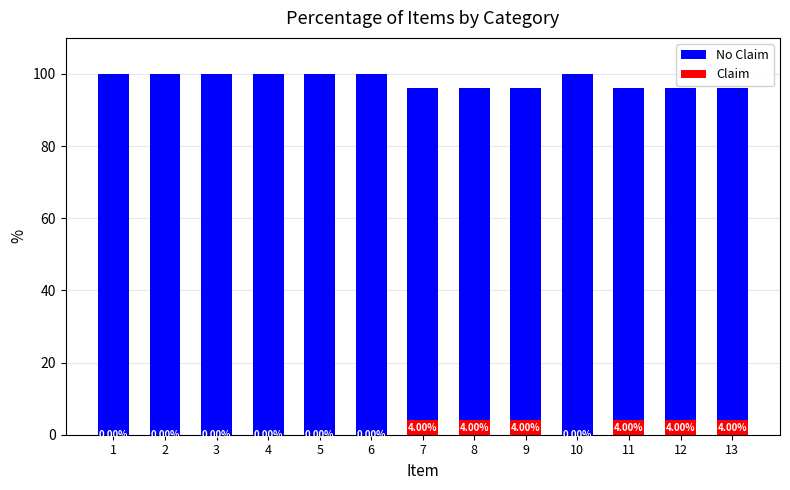

What is the value of the Claim bar at the 7th from the left?

4